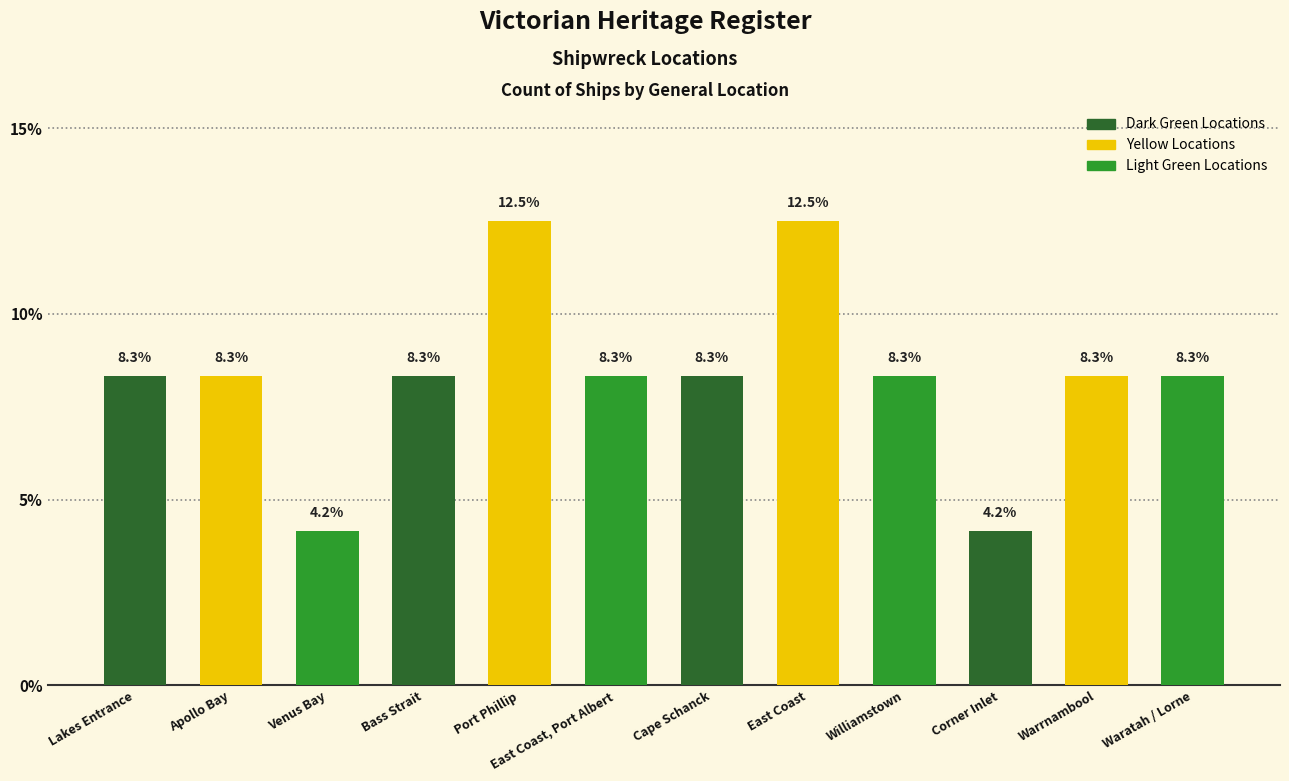

What is the label of the 8th bar from the right?

Port Phillip